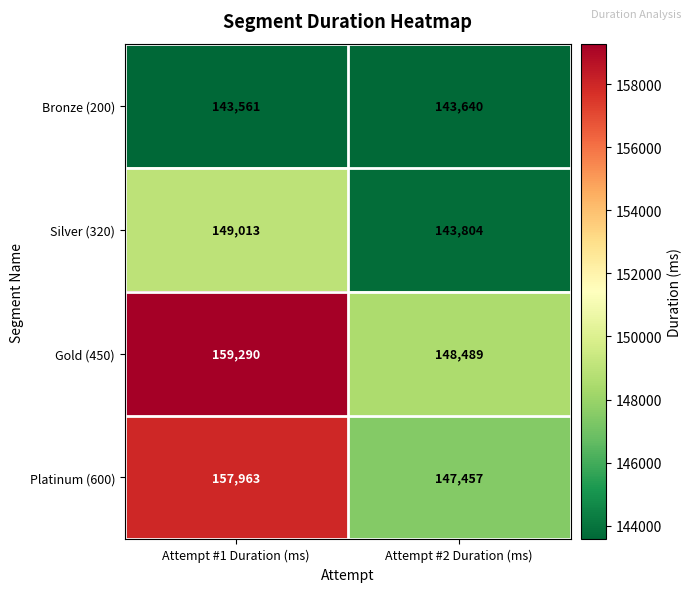

Rank the series at Attempt #2 Duration (ms) from highest to lowest value.

Gold (450), Platinum (600), Silver (320), Bronze (200)